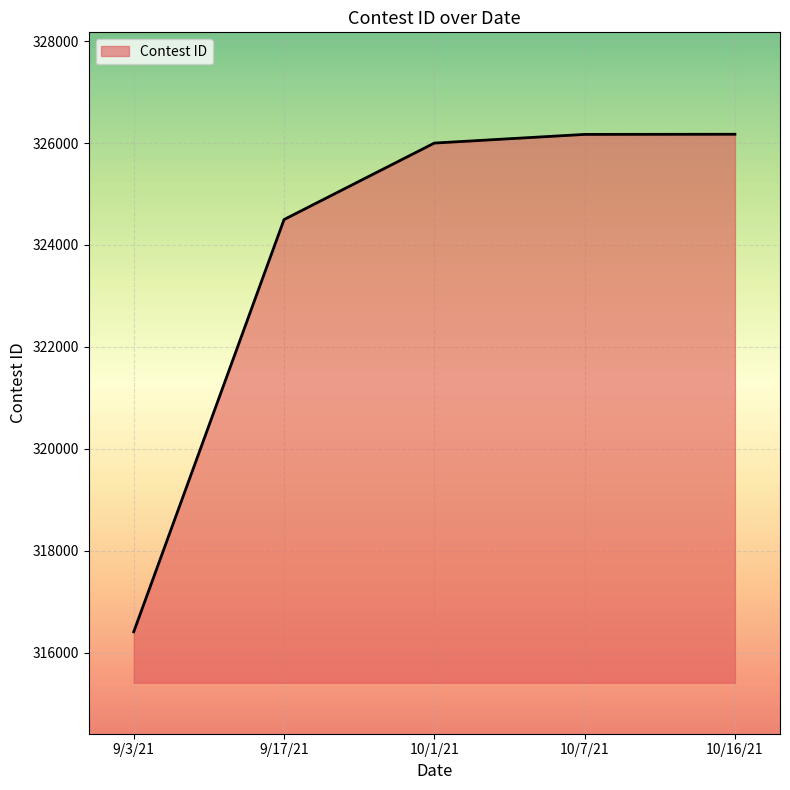

What is the ratio of the value at 10/16/21 to the value at 10/7/21?

1.0